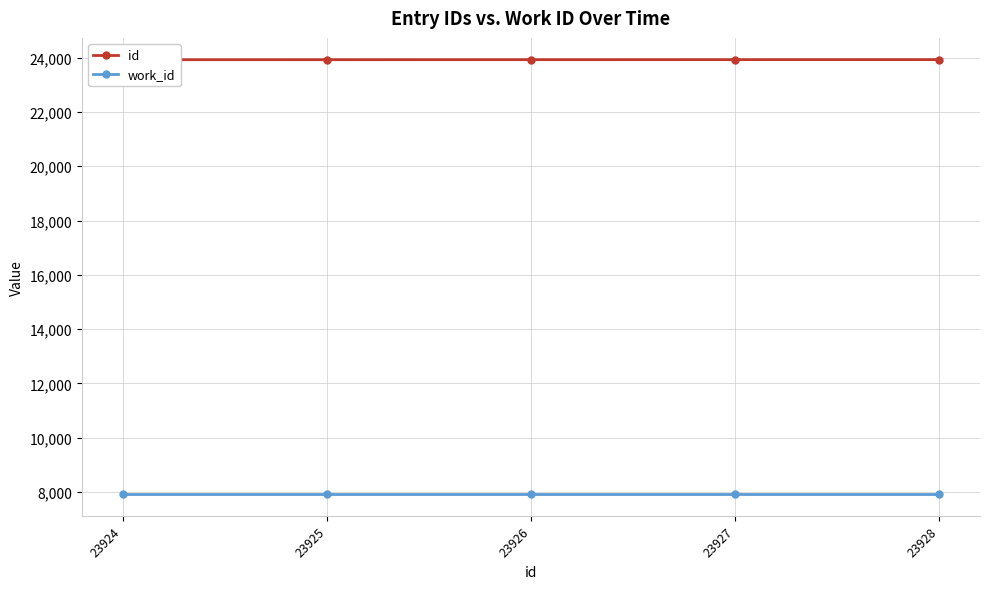

Reading left to right, transcribe all the data shown in this chart.

id: 23924	23925	23926	23927	23928
work_id: 7925	7925	7925	7925	7925